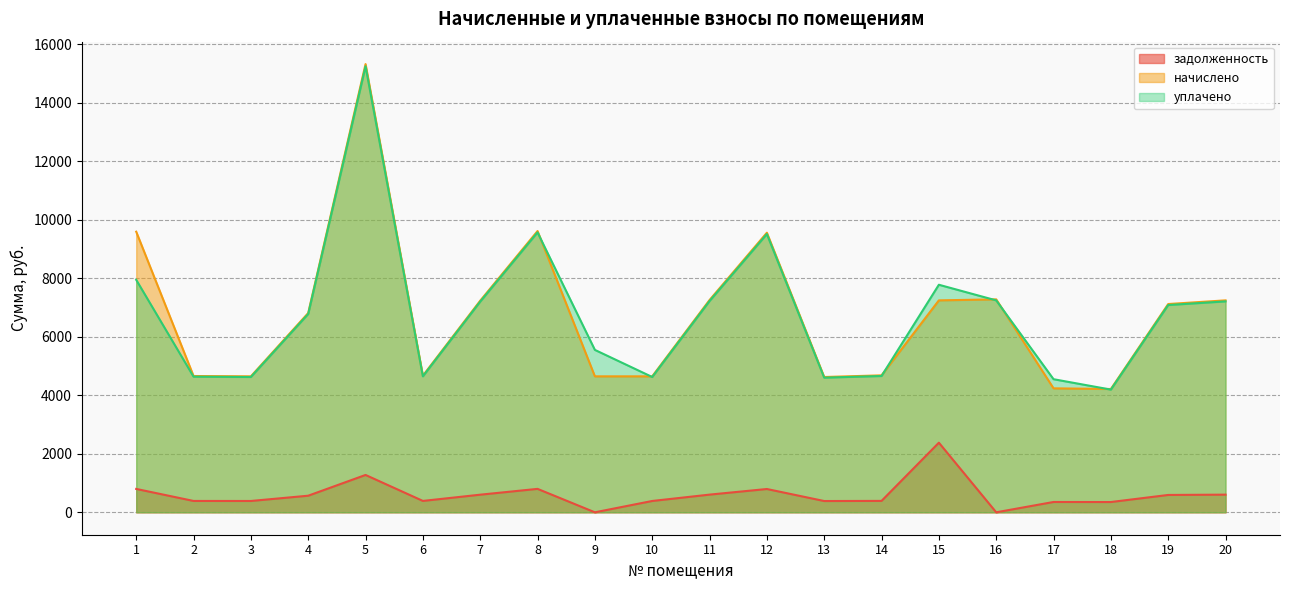

The начислено series shows 4646.3 at 9. True or false?

True